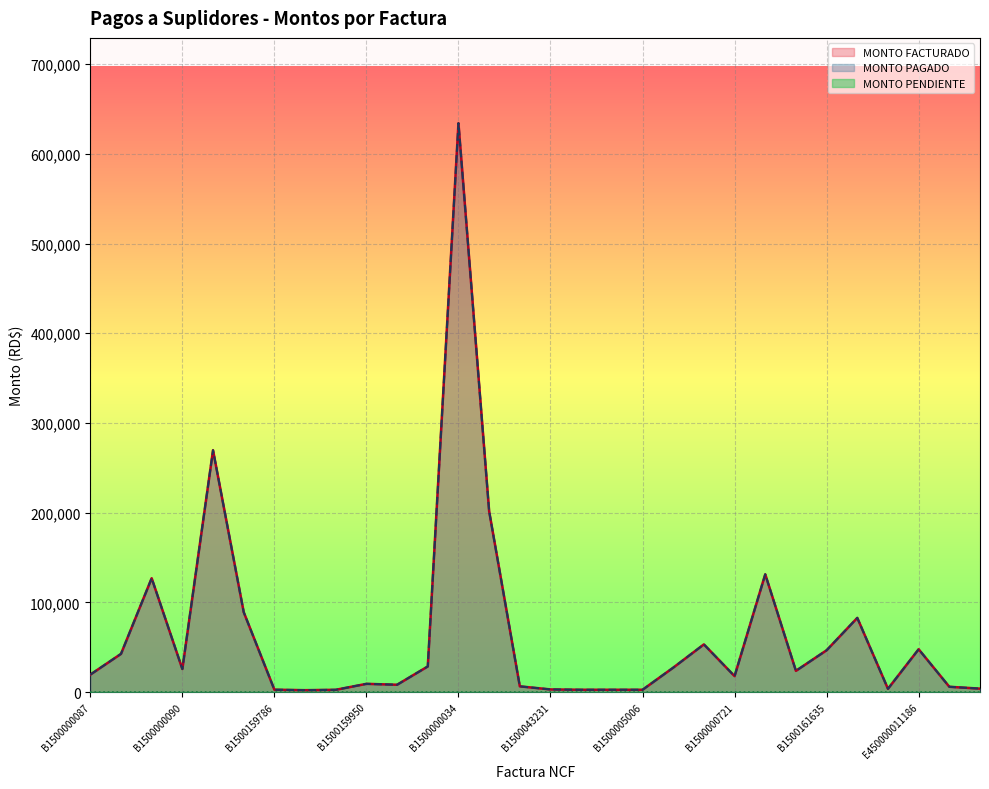

At which label does MONTO PAGADO reach its peak?

B1500000034